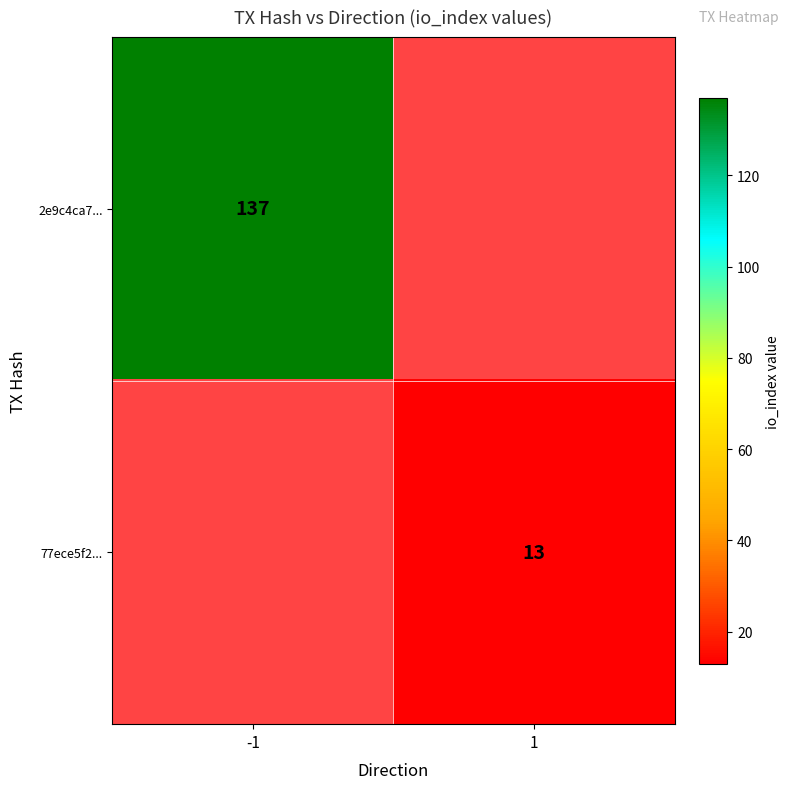

How many data points does each series have?

2